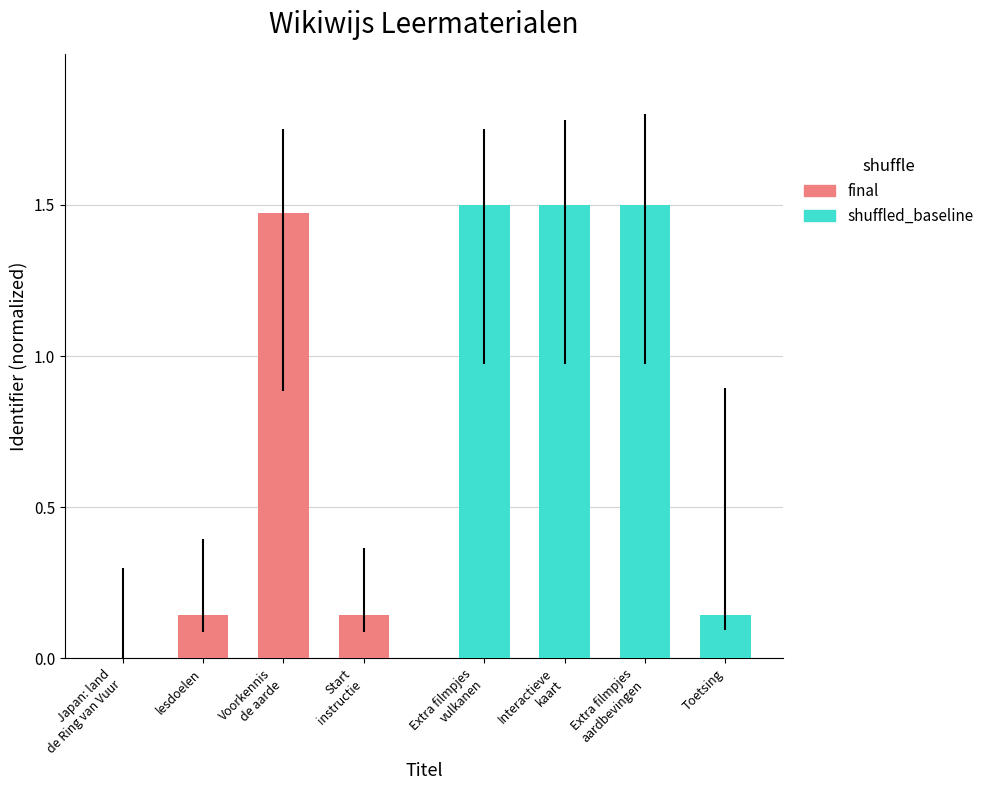

What are all the series names shown in the legend?

final, shuffled_baseline